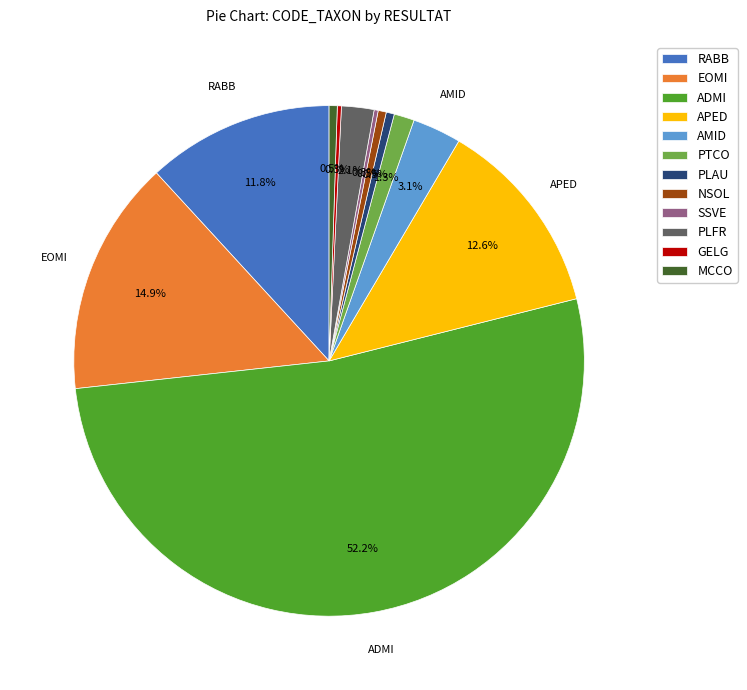

What is the largest slice in the pie chart?

ADMI